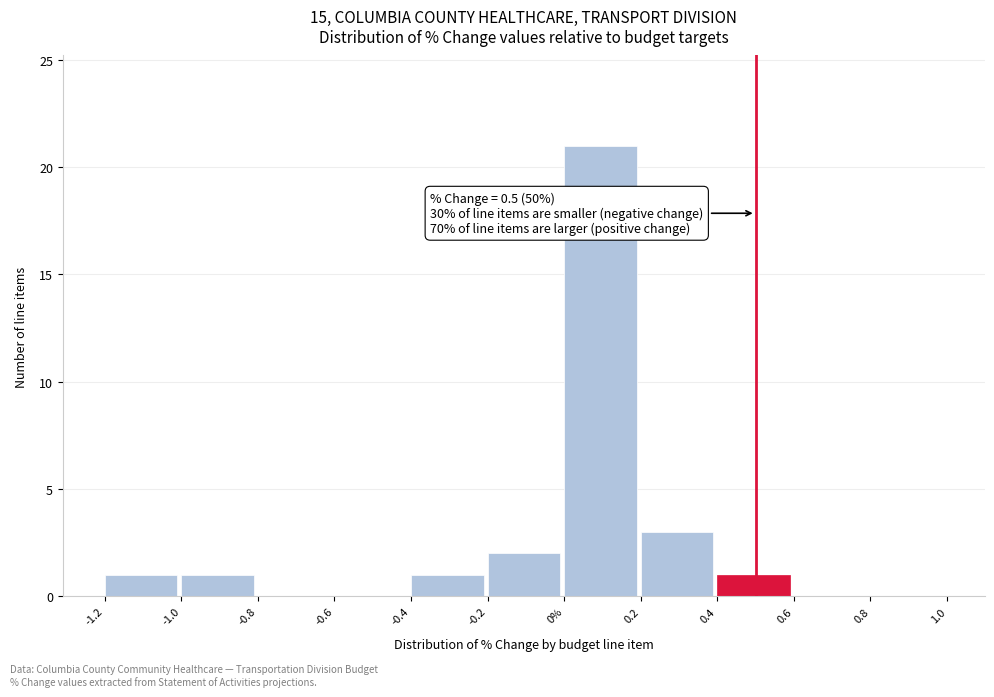

Reading left to right, what are all the values shown in this chart?

-1.2=1	-1.0=1	-0.8=0	-0.6=0	-0.4=1	-0.2=2	0%=21	0.2=3	0.4=1	0.6=0	0.8=0